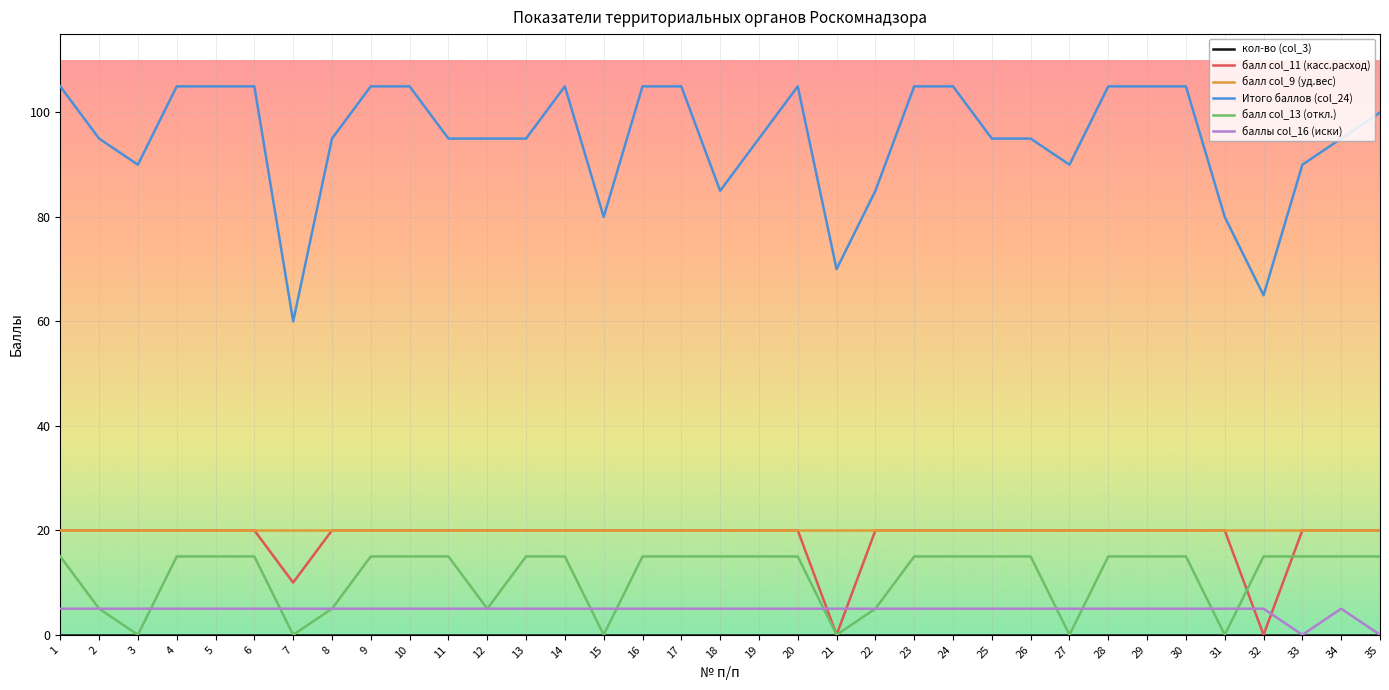

How many баллы col_16 (иски) values are between 5 and 6?

33